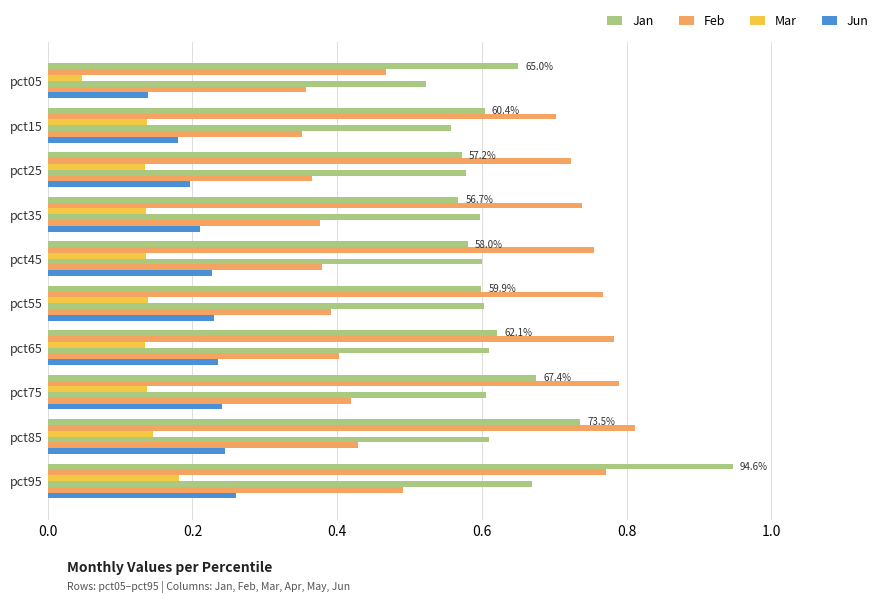

What position from the right is 0.0?

10